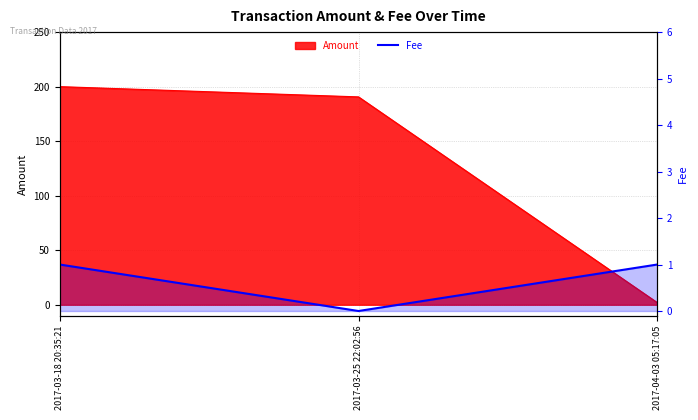

Which label corresponds to the smallest value in the chart?

2017-03-25 22:02:56